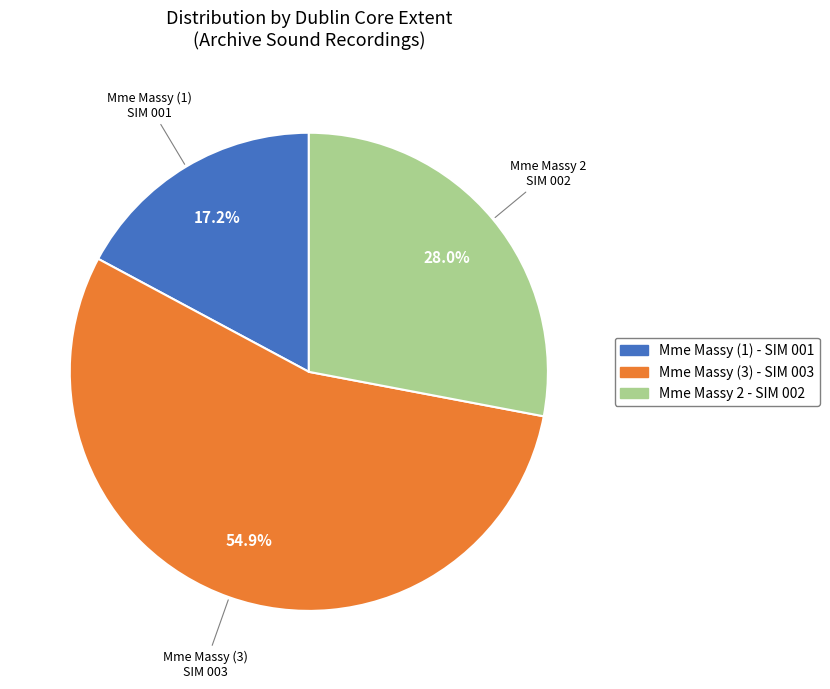

To the nearest percent, what is the difference between the largest and smallest slice percentages?

38%